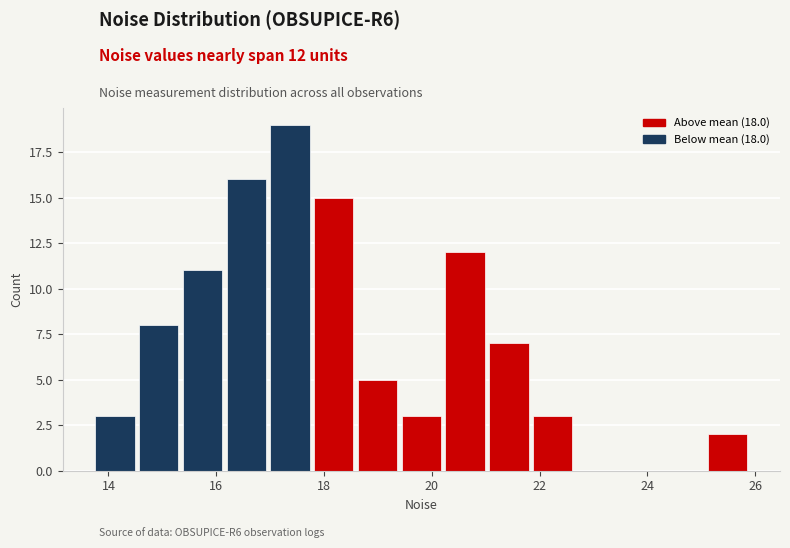

Over which range of the x-axis is the bar tallest?

17.0 to 17.8